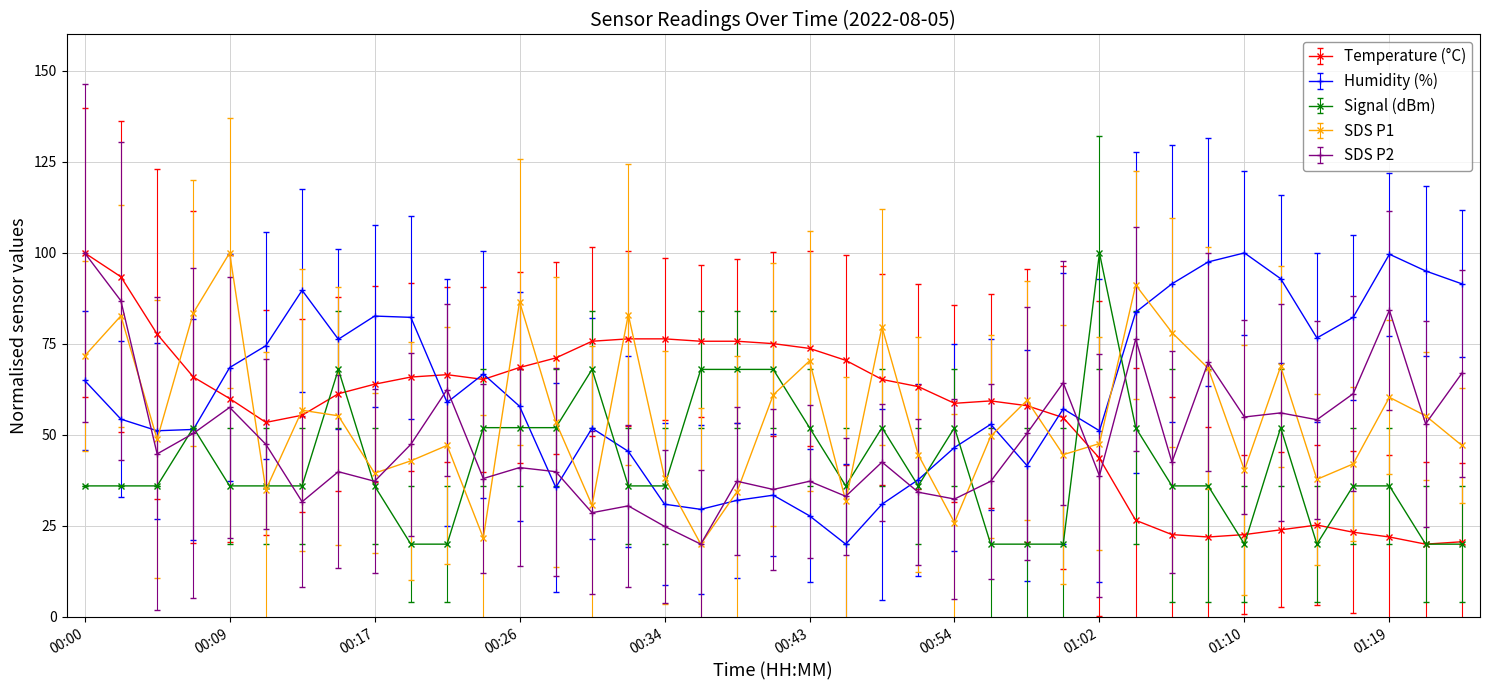

What is the maximum value for Temperature (°C)?

100.0